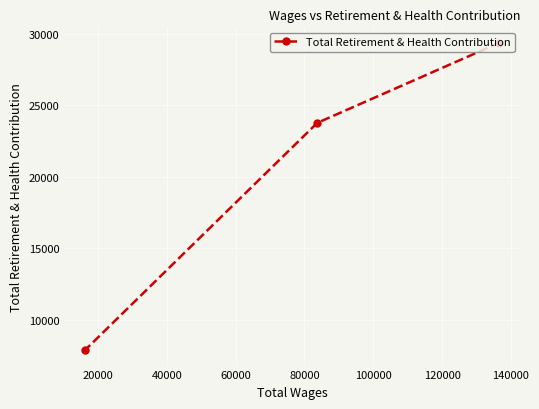

Is this an area chart (filled region under the line)?

No